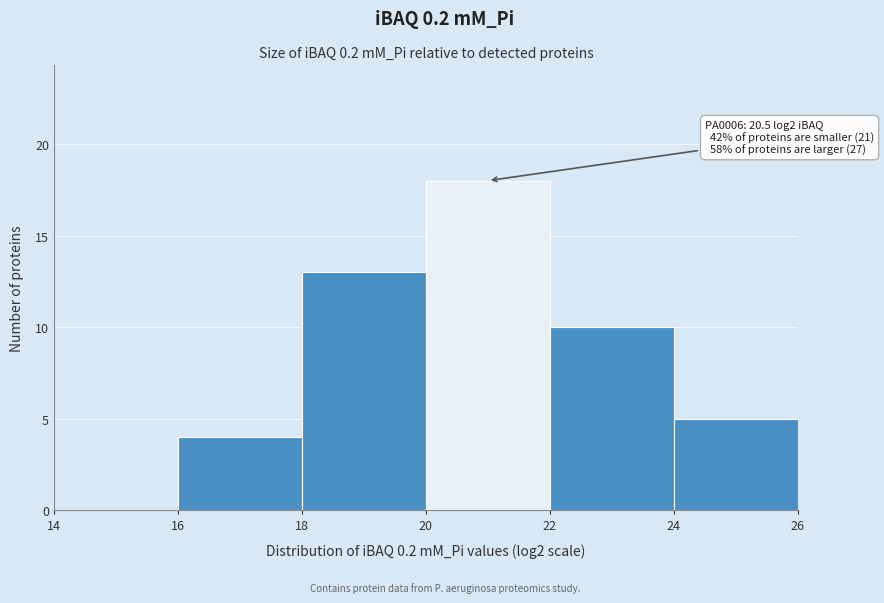

Which range on the x-axis has the tallest bar?

20 to 22